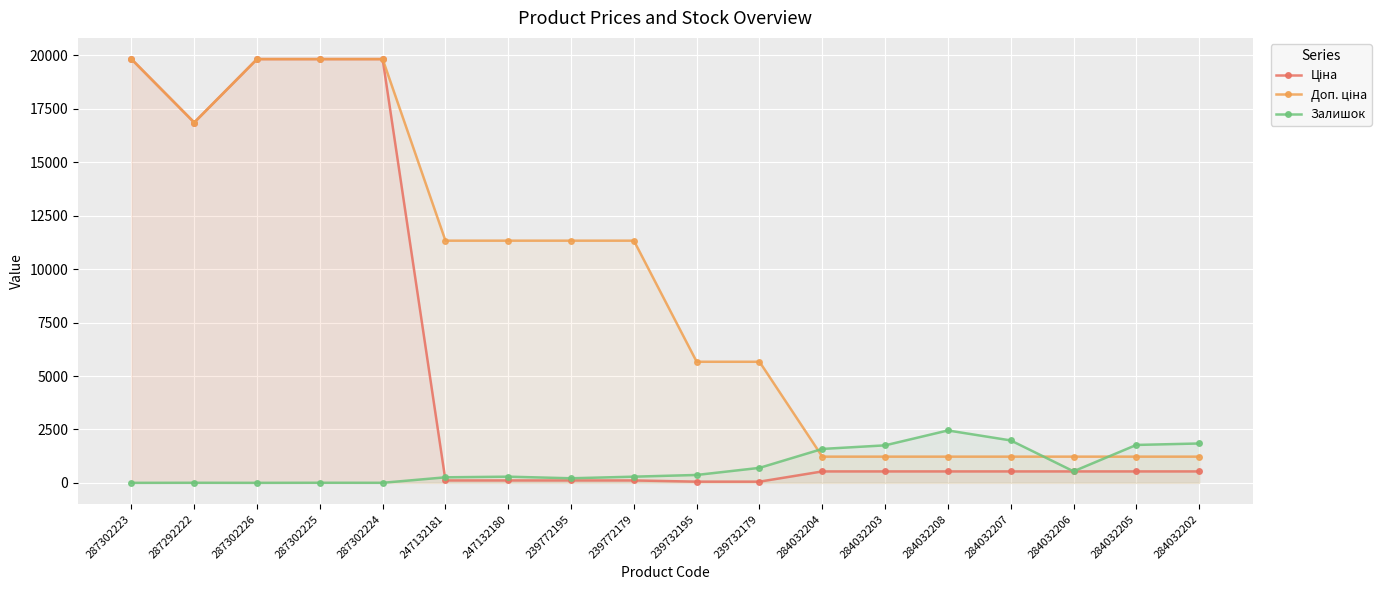

Which category has the lowest value in the Ціна series?

239732195